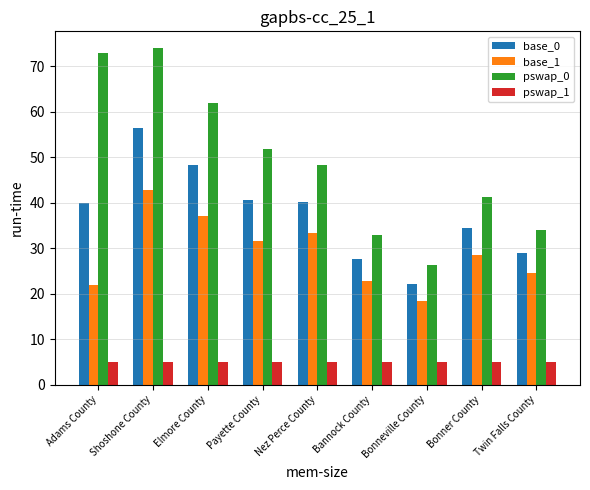

What is the label of the 4th bar from the left?

Payette County